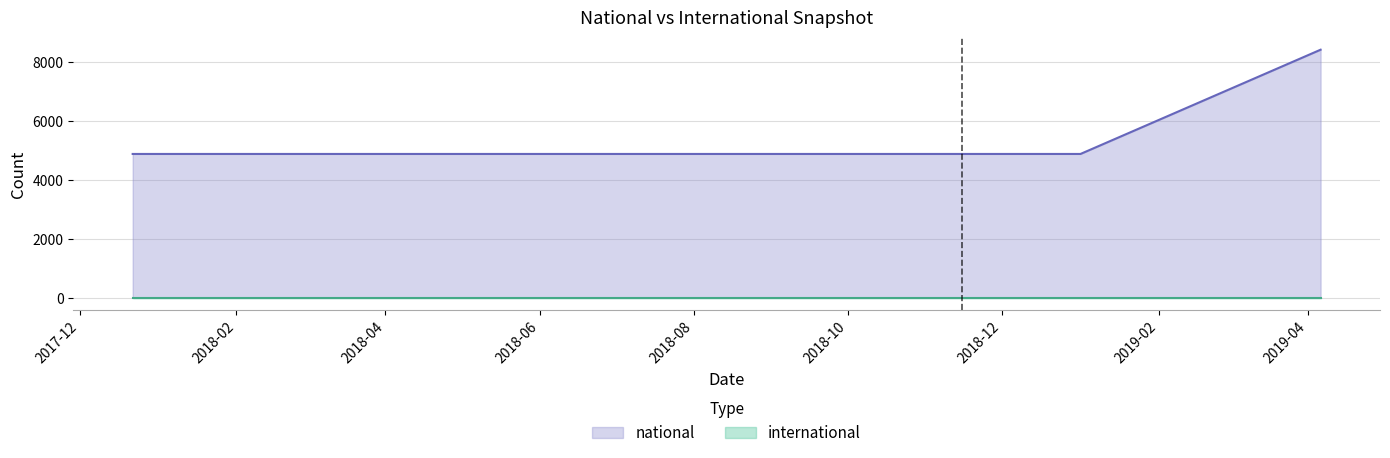

Which has a higher value, 2017-12-22 or 2019-04-06?

2019-04-06